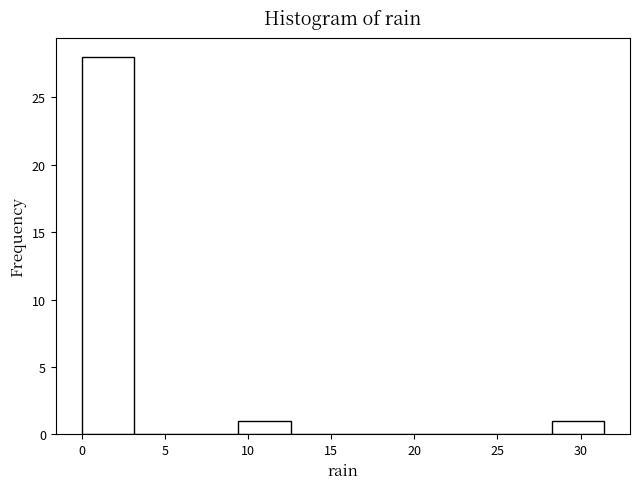

Reading left to right, list every bar in this chart as the range it spans on the x-axis followed by its height. Neither the bar edges nor the heights are printed on the chart, so give them approximately, as read against the axes.

0.0 to 3.0: 28
3.0 to 6.5: 0
6.5 to 9.5: 0
9.5 to 12.5: 1
12.5 to 15.5: 0
15.5 to 19.0: 0
19.0 to 22.0: 0
22.0 to 25.0: 0
25.0 to 28.5: 0
28.5 to 31.5: 1